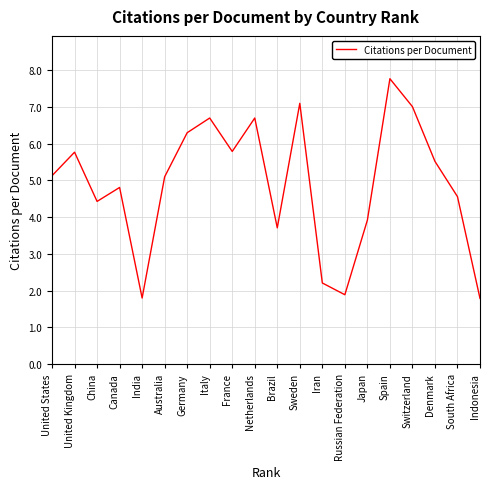

What position from the left is South Africa?

19